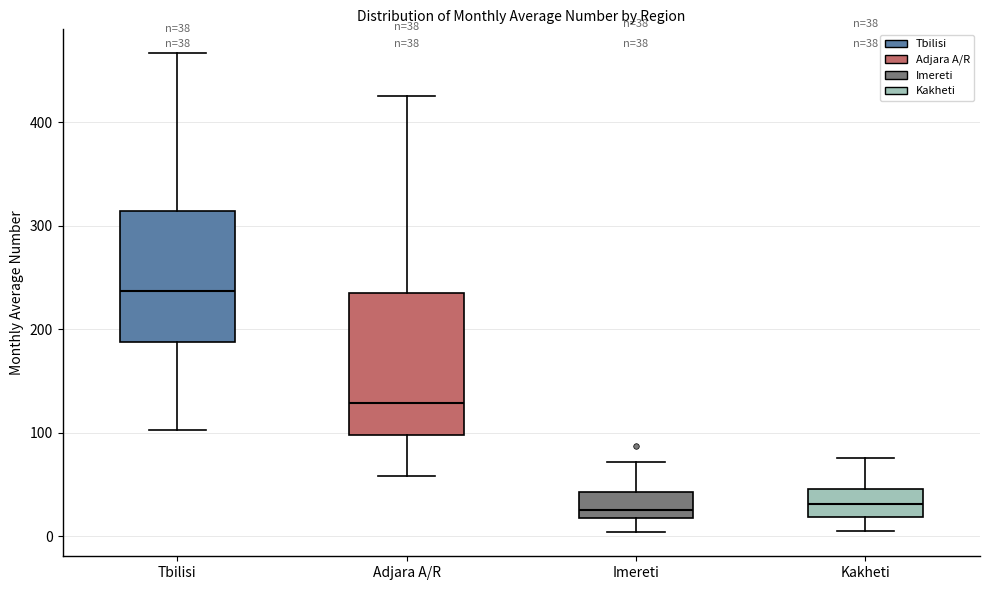

Which box has the highest median line?

Tbilisi